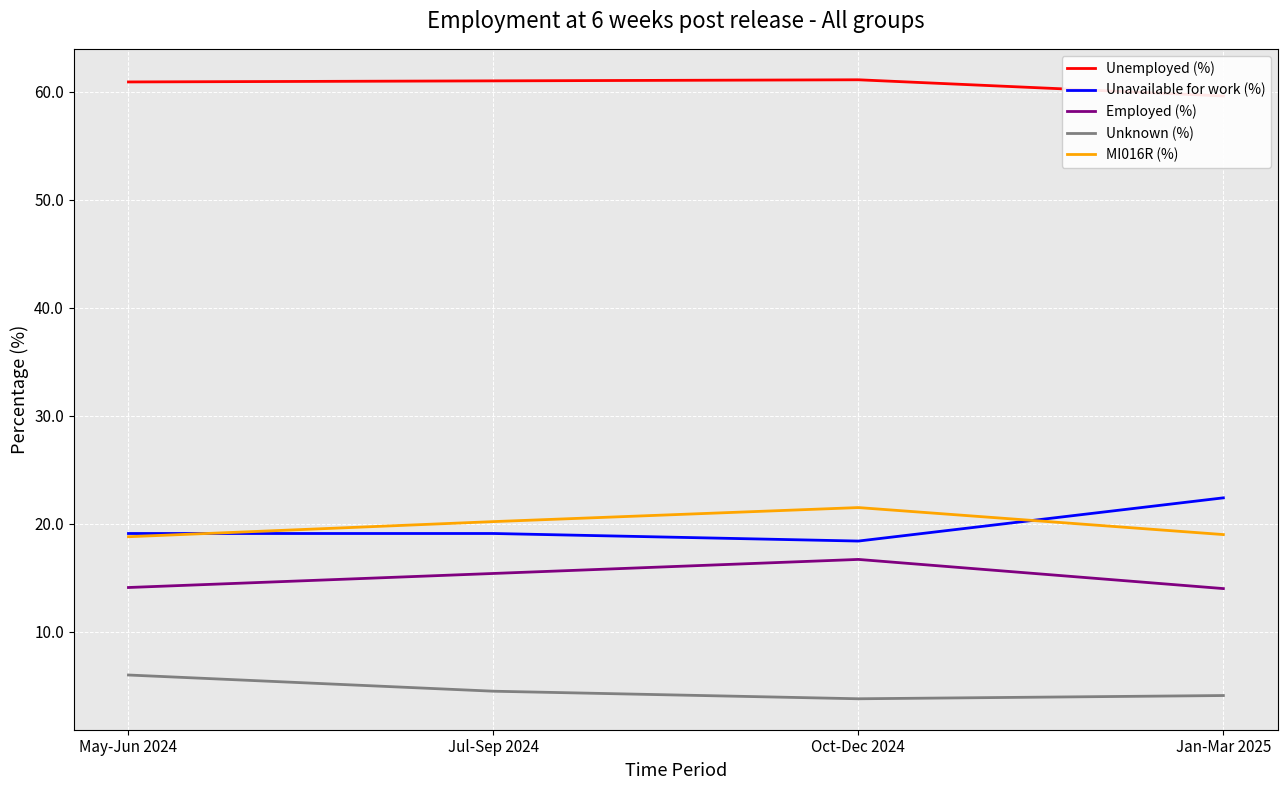

What are all the series names shown in the legend?

Unemployed (%), Unavailable for work (%), Employed (%), Unknown (%), MI016R (%)